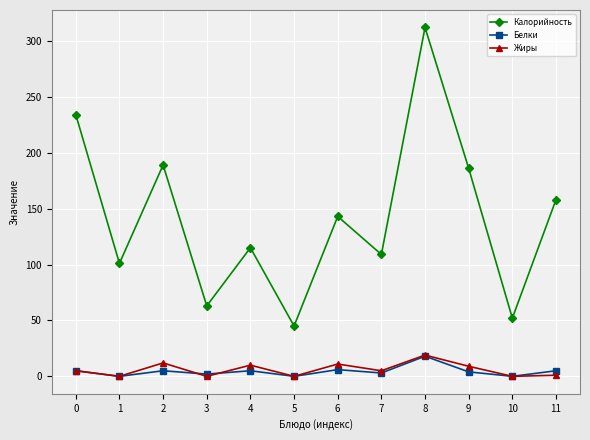

True or false: Калорийность and Жиры cross at least once.

False